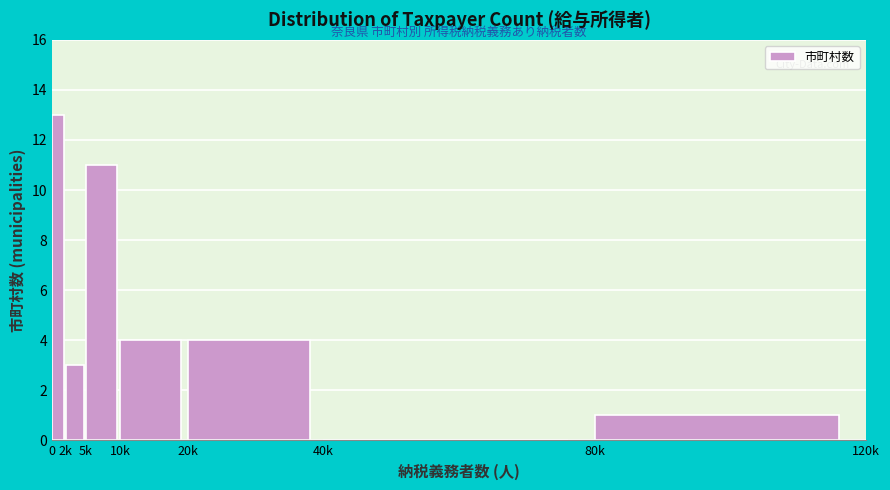

Reading right to left, extract all data points from this chart.

80k=1	40k=0	20k=4	10k=4	5k=11	2k=3	0=13